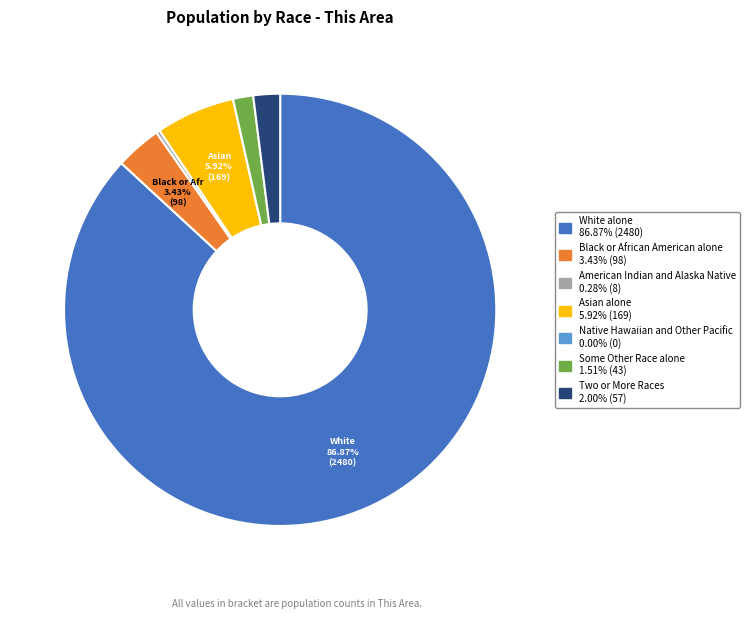

Do Asian alone 5.92% (169) and Black or African American alone 3.43% (98) together represent more than half of the pie?

No